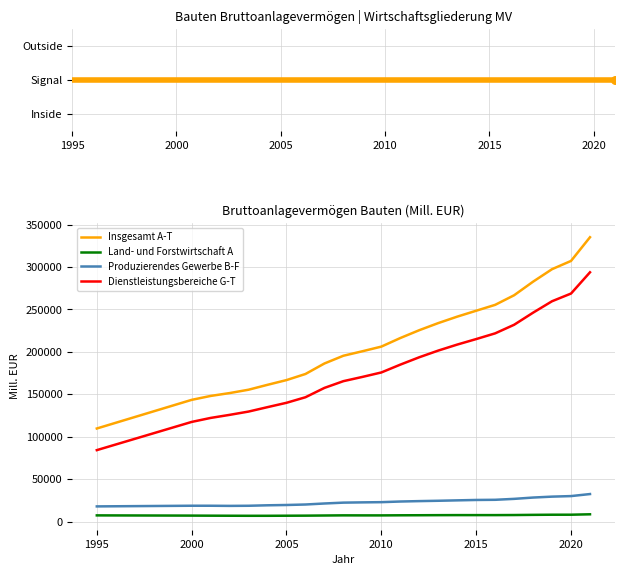

Is the value of Dienstleistungsbereiche G-T at 2005 greater than the value of Produzierendes Gewerbe B-F at 7?

Yes